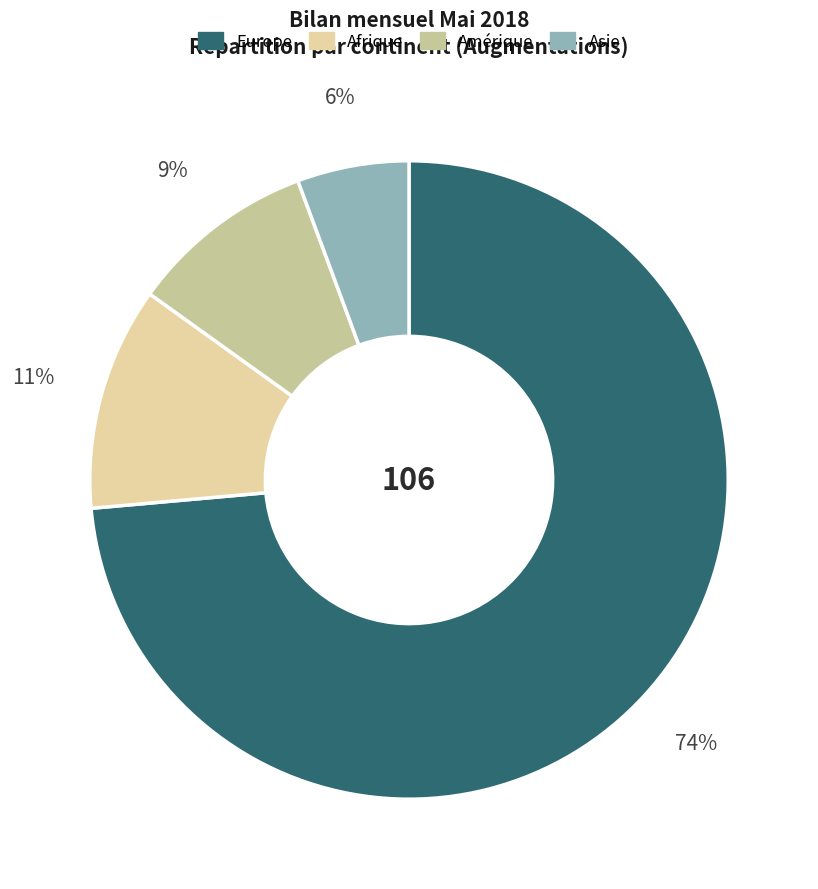

To the nearest percent, what is the difference between the Afrique and Amérique slice percentages?

2%